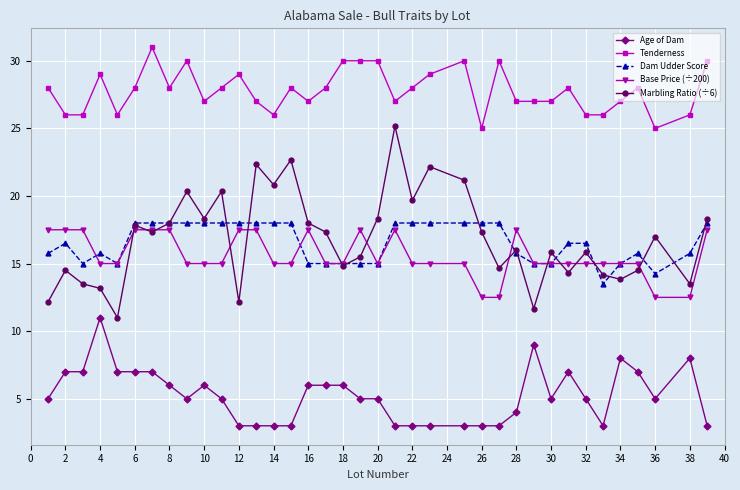

True or false: Marbling Ratio (÷6) and Age of Dam intersect in this chart.

False